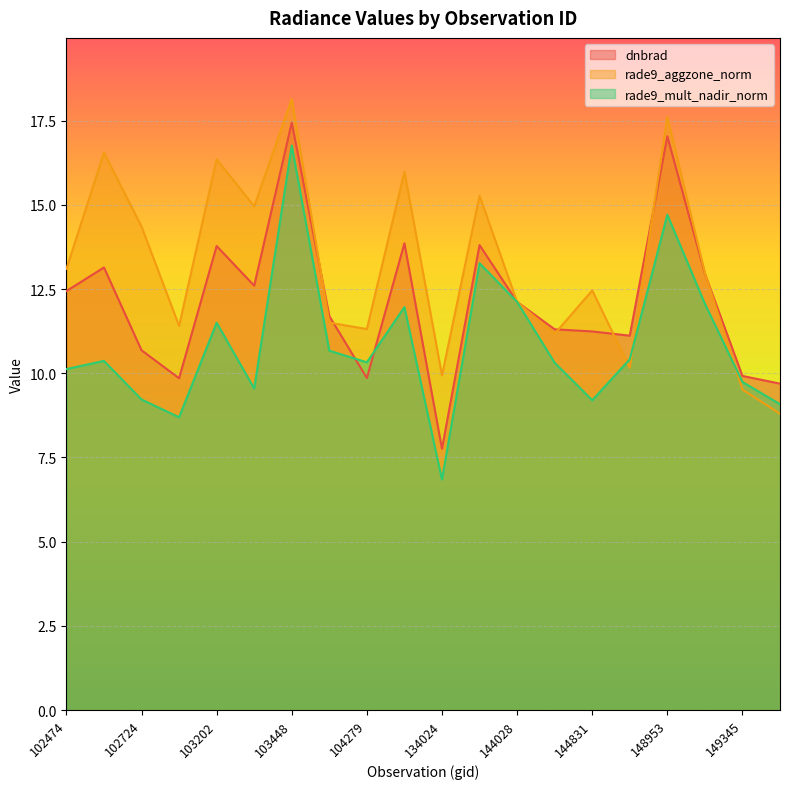

Is the value of rade9_aggzone_norm at 144028 greater than the value of rade9_mult_nadir_norm at 149155?

Yes